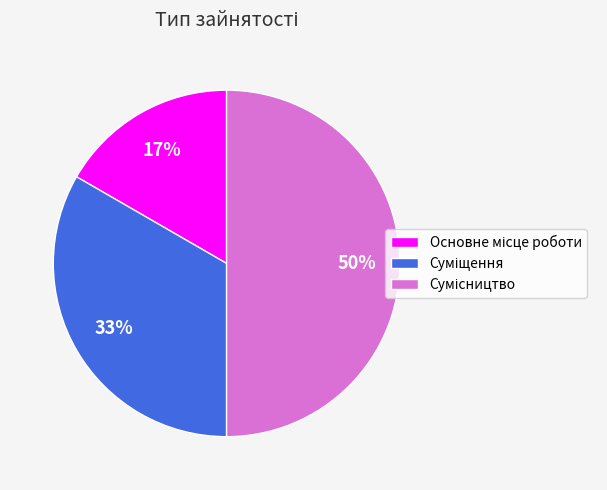

To the nearest percent, what is the difference between the largest and smallest slice percentages?

33%